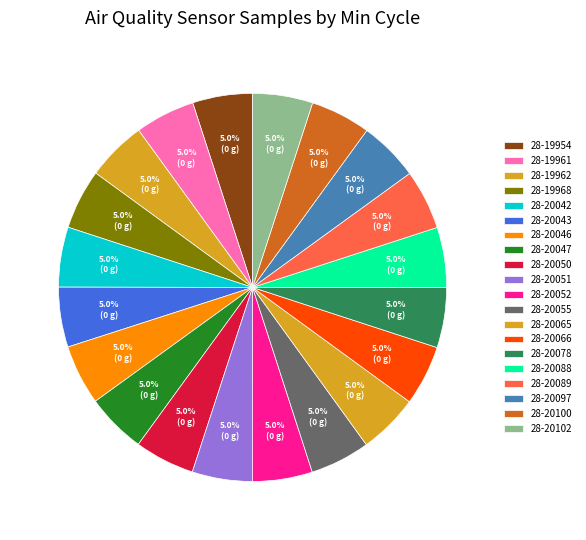

To the nearest percent, what is the combined percentage of 28-19962 and 28-20100?

10%